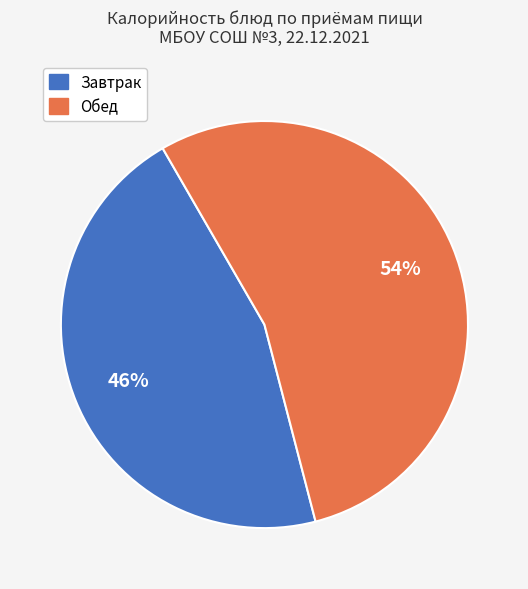

To the nearest percent, what is the average slice percentage?

50%